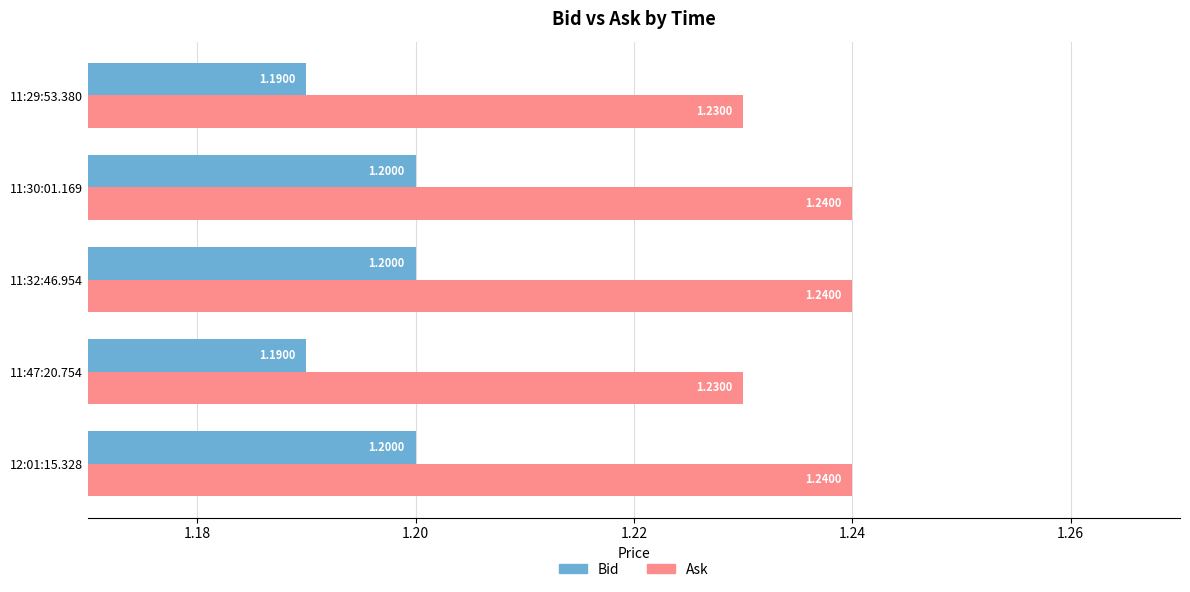

List the series in order of their peak value, lowest first.

Bid, Ask